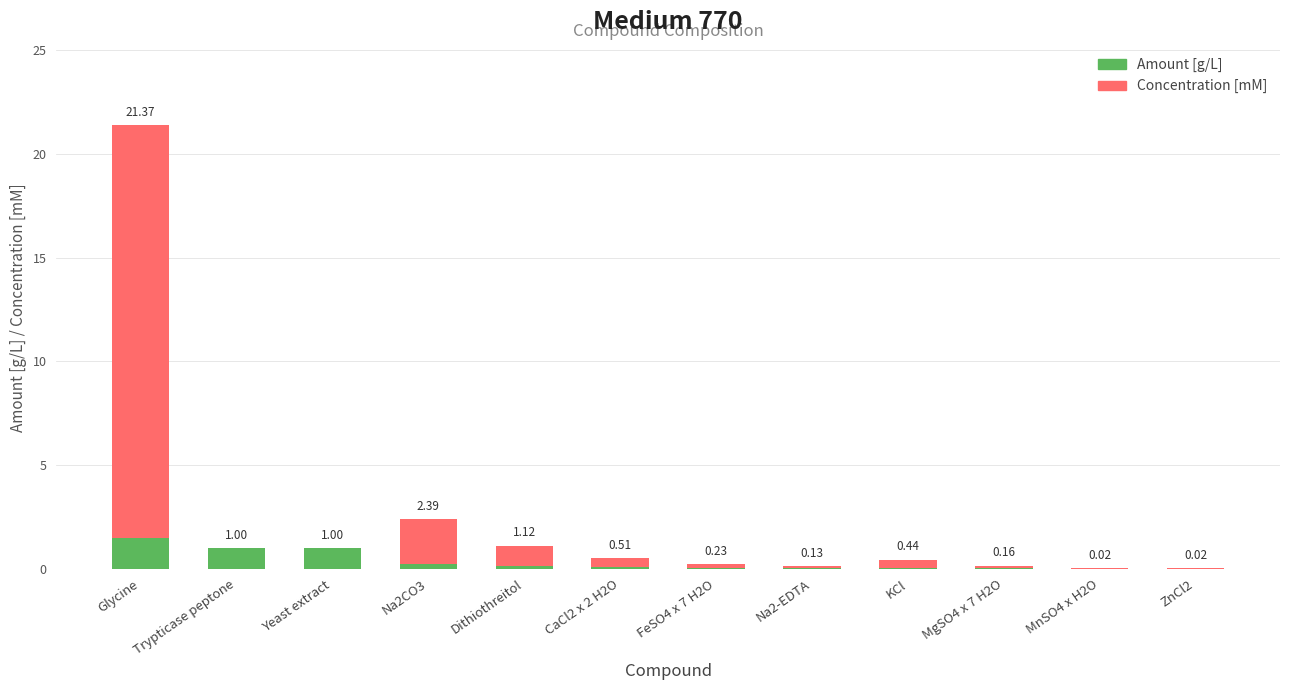

Is it true that Amount [g/L] equals 0.0 at FeSO4 x 7 H2O?

True